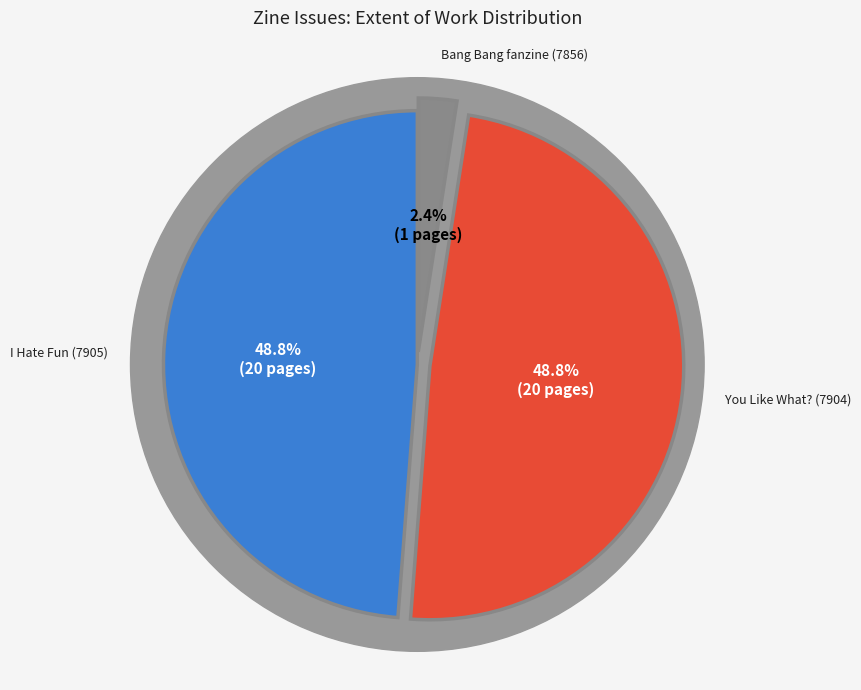

How many slices are in this pie chart?

3